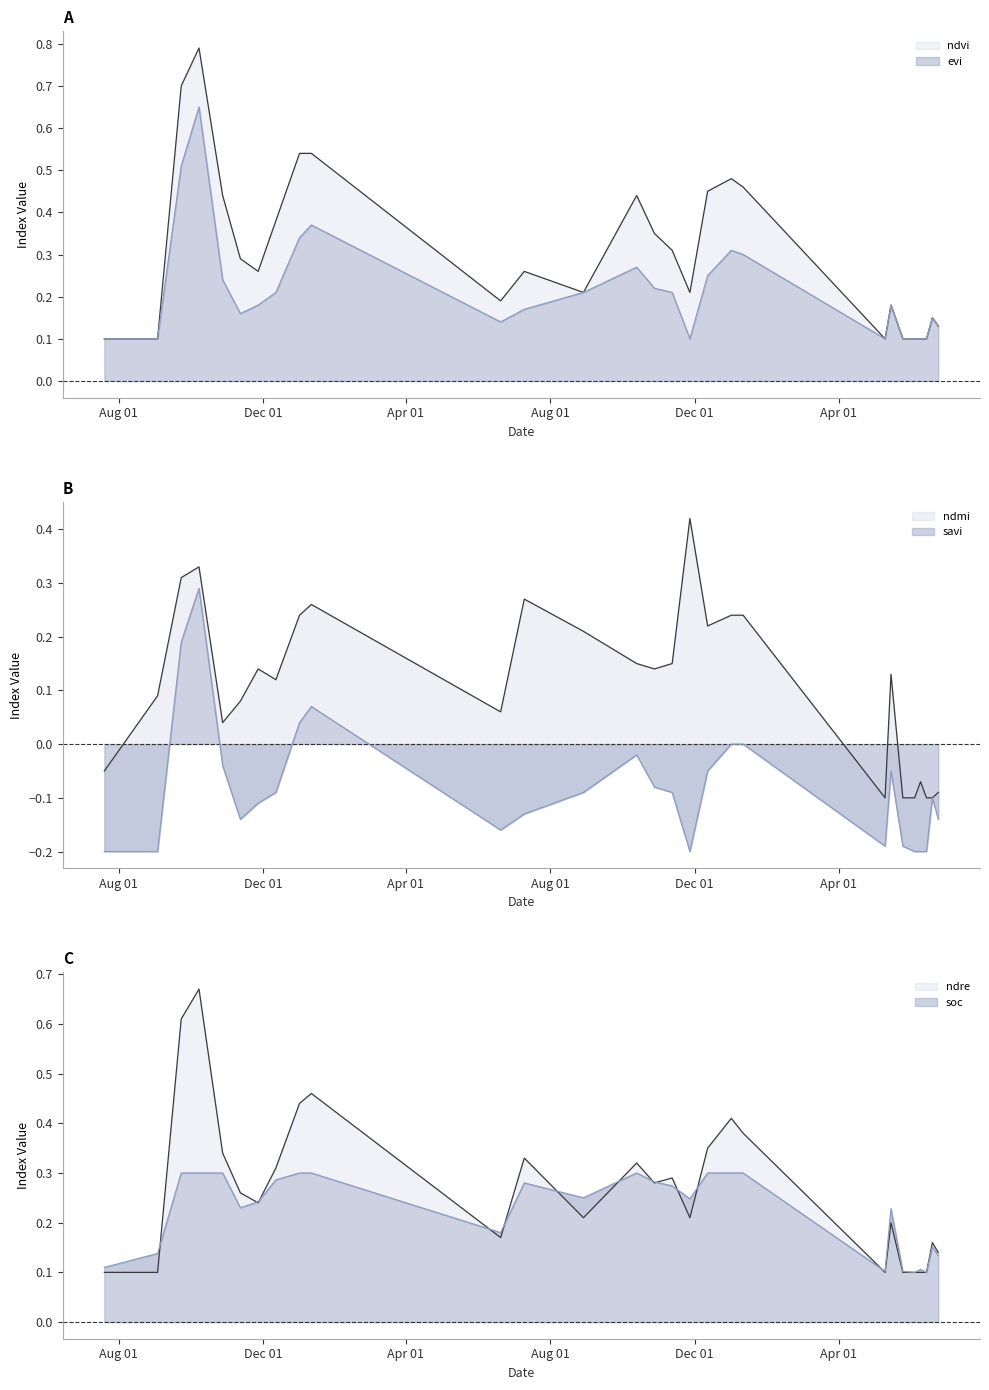

How many intersections are there between ndmi and soc?

4